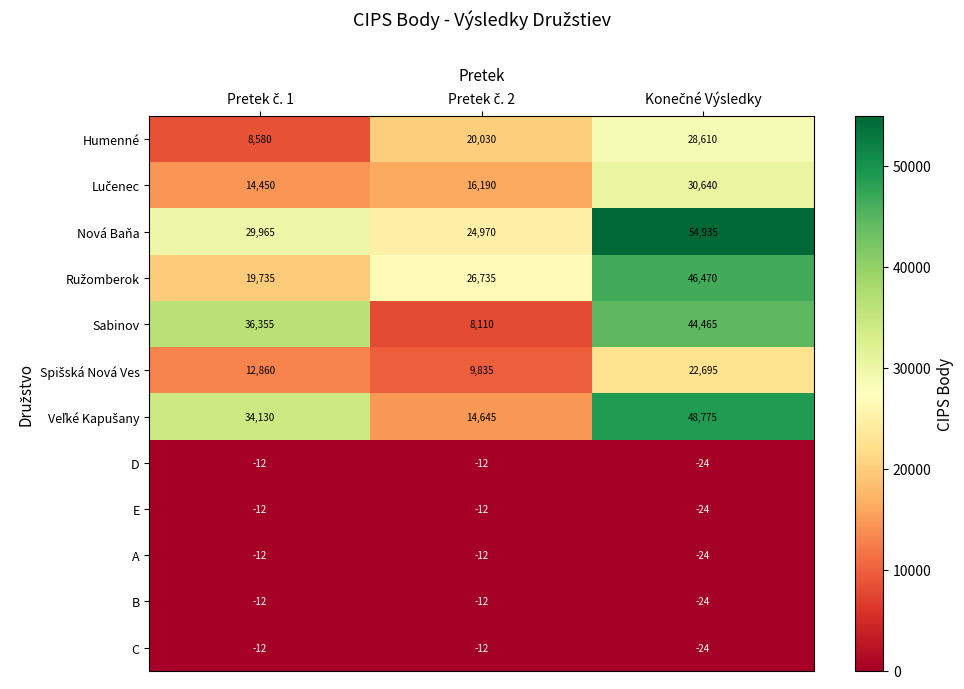

At how many categories does at least one series exceed 25235?

3